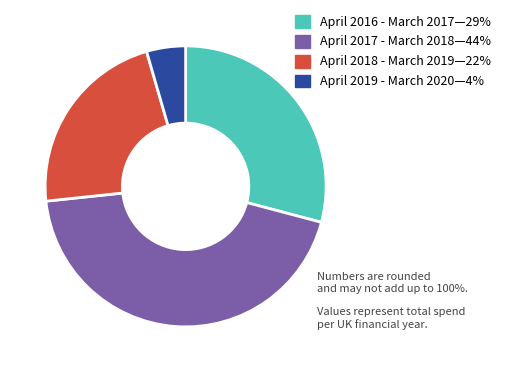

Does any single category account for the majority?

No